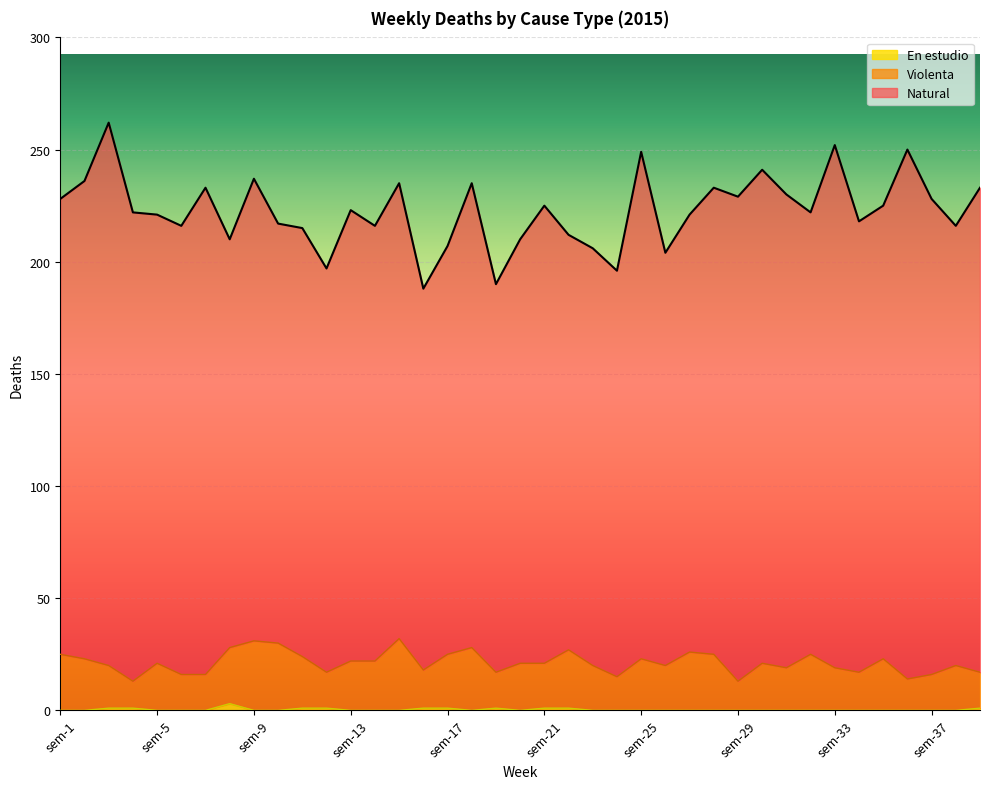

At how many categories does at least one series exceed 9?

39